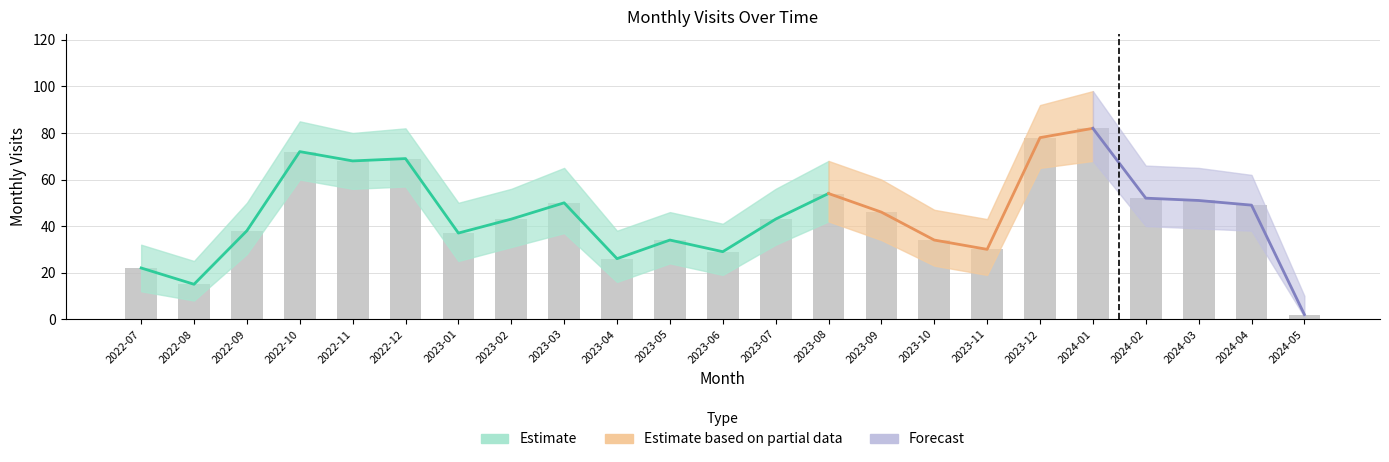

What is the lowest value of the visit_upper series?

10